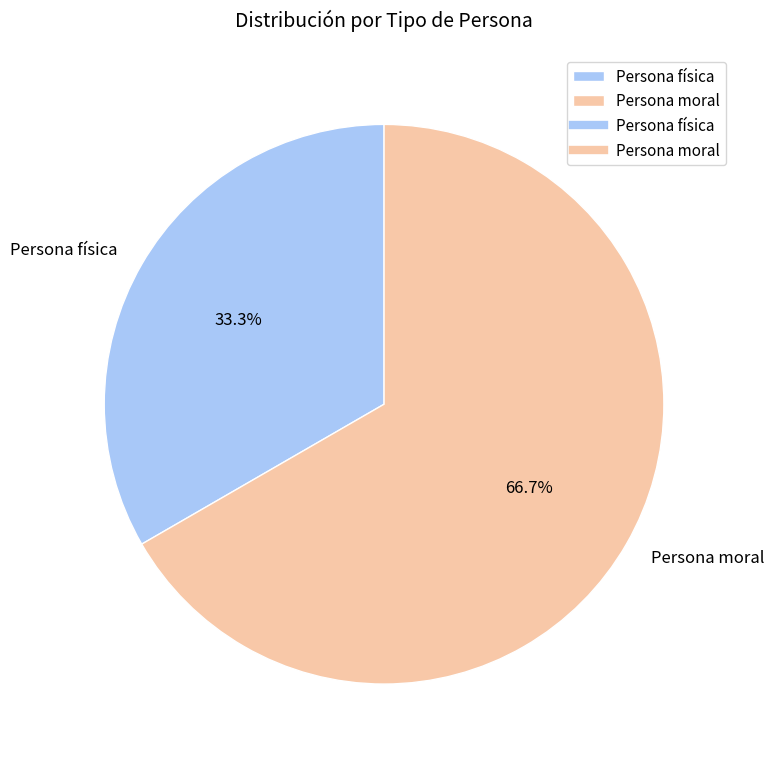

What is the ratio of the value at Persona moral to the value at Persona física?

2.0